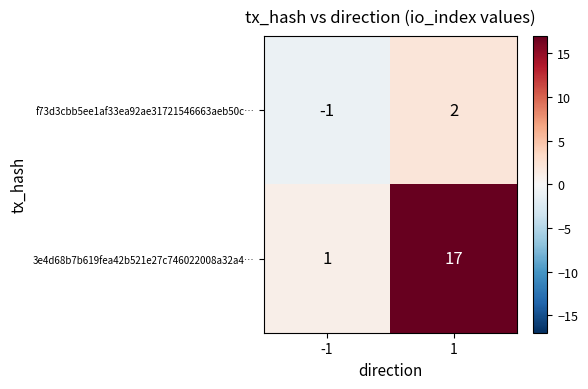

The value of 3e4d68b7b619fea42b521e27c746022008a32a4… at -1 is 1. True or false?

True